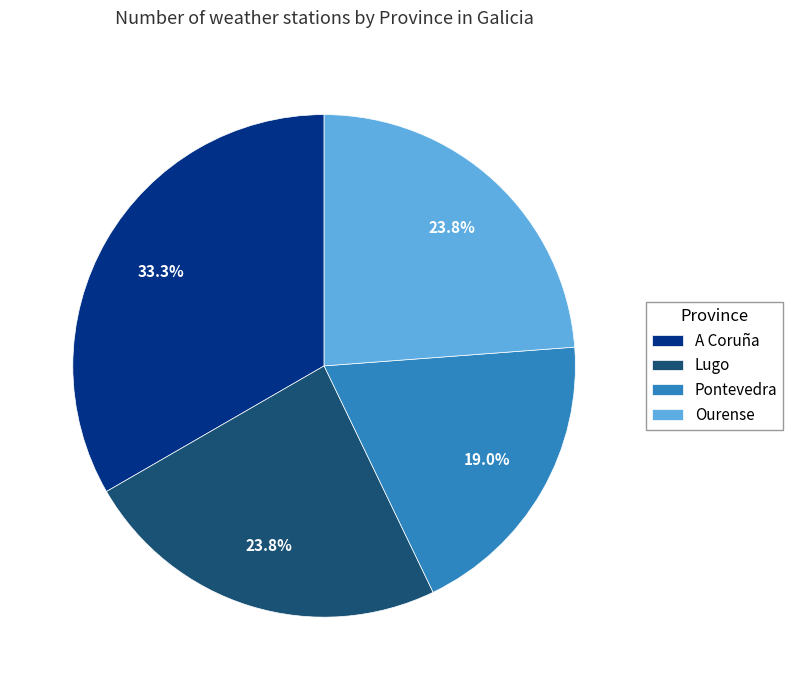

Which category has the biggest portion of the pie?

A Coruña